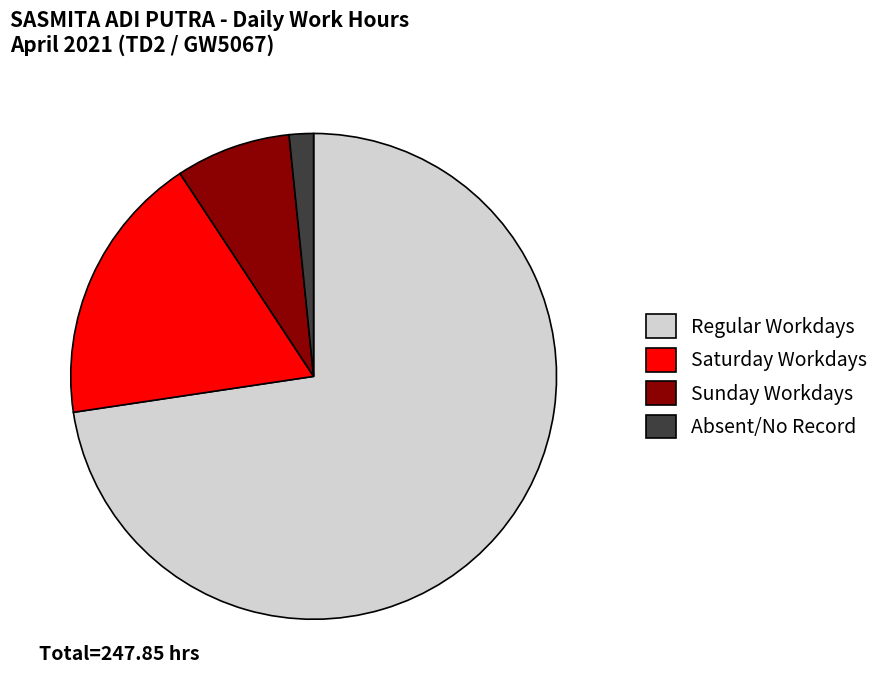

Which has a higher value, Regular Workdays or Sunday Workdays?

Regular Workdays